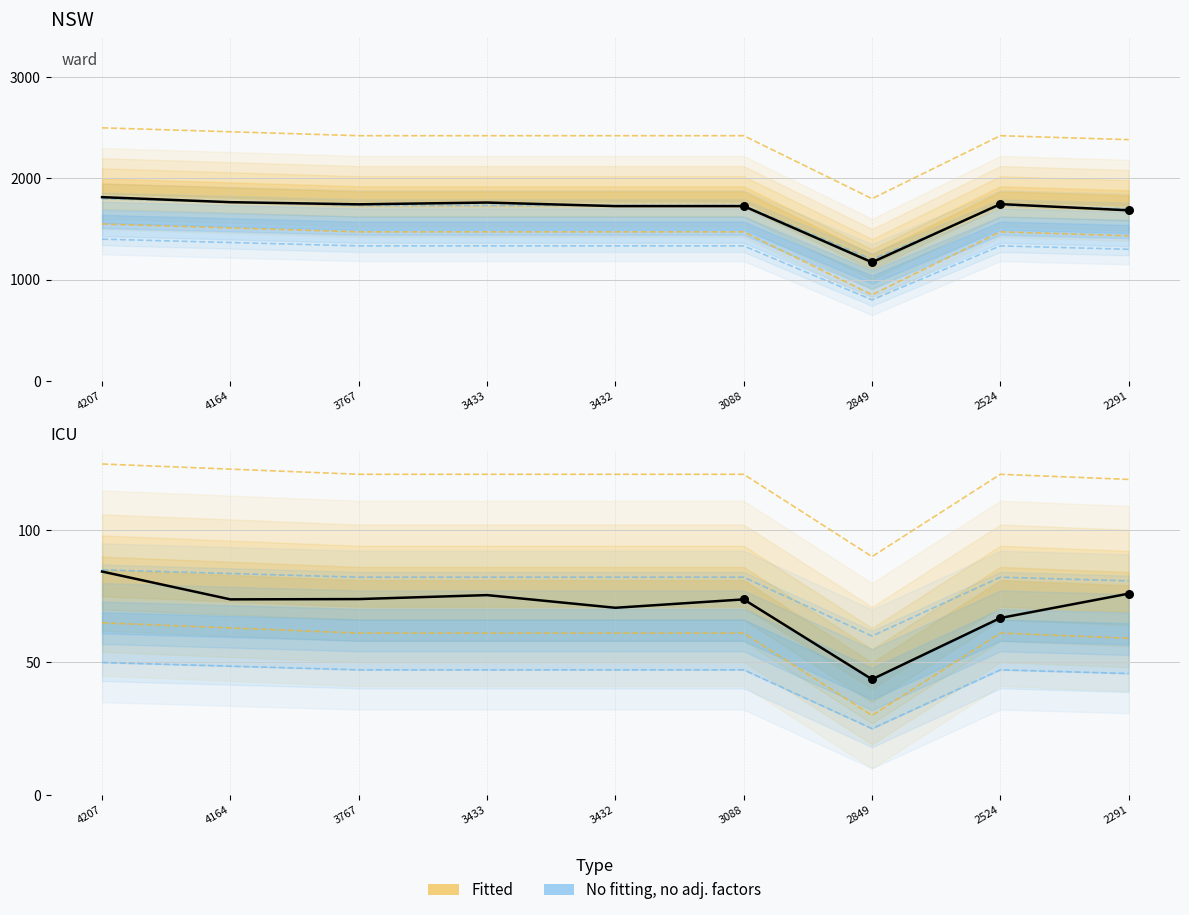

What is the total value across all series at 4164?

3972.1